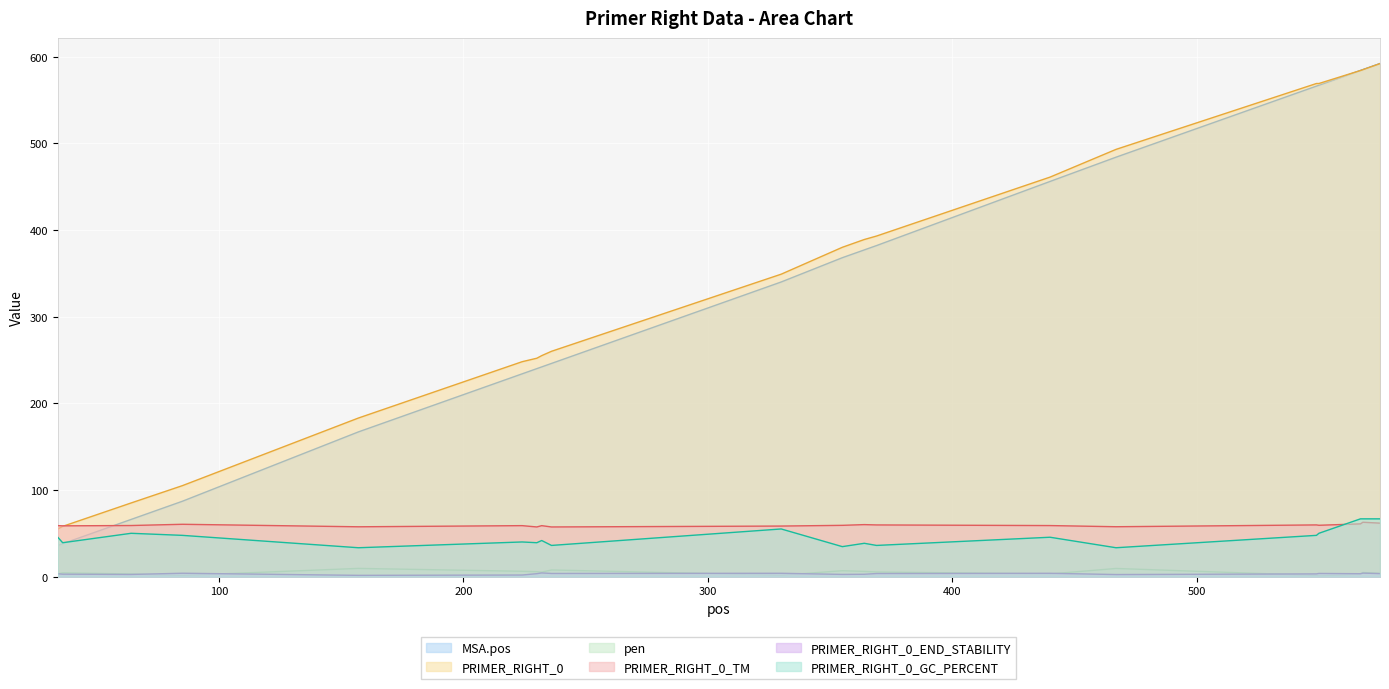

Count the number of categories in the chart.

20